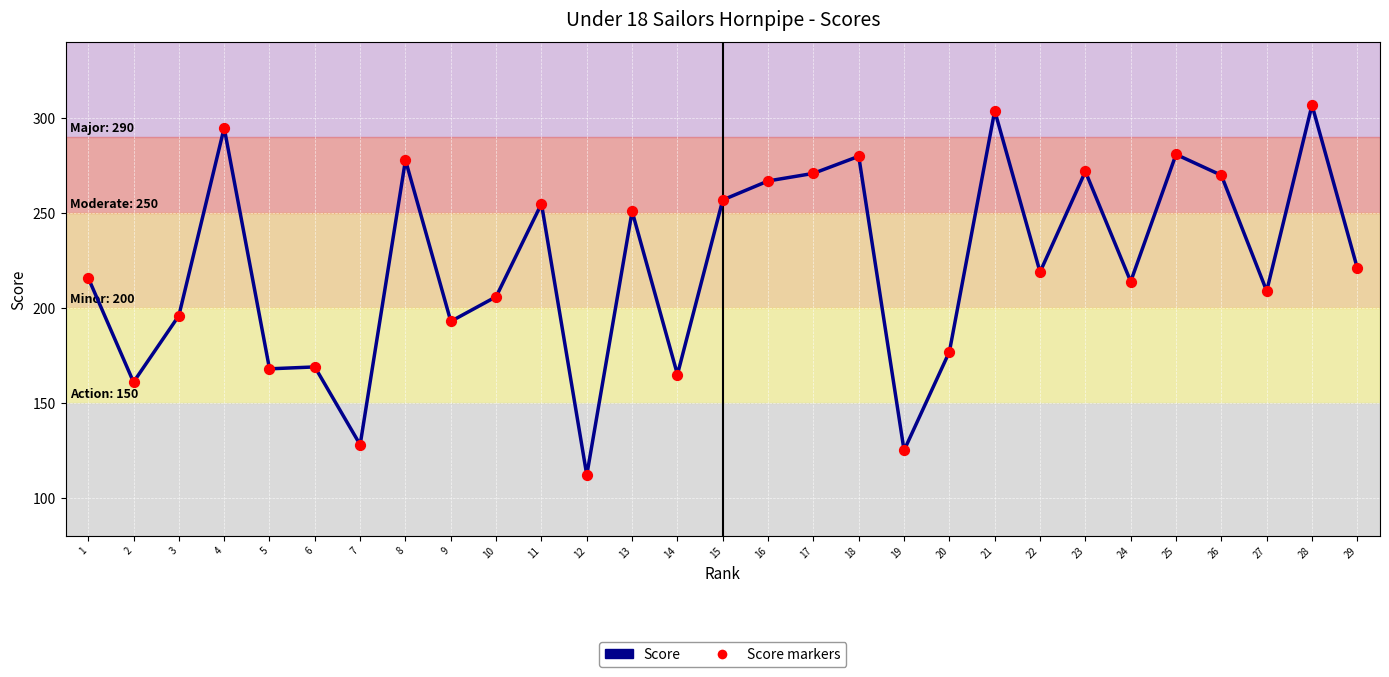

What is the difference between the maximum and minimum values?

195